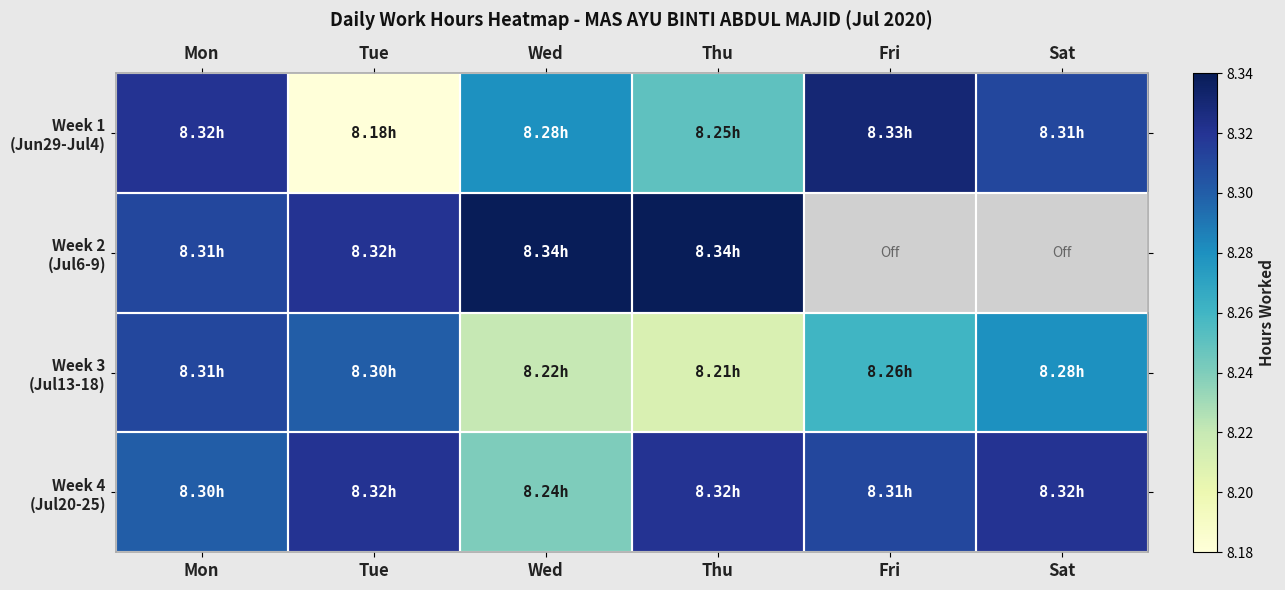

Is it true that Week 3 (Jul13-18) equals 8.3 at Mon?

True